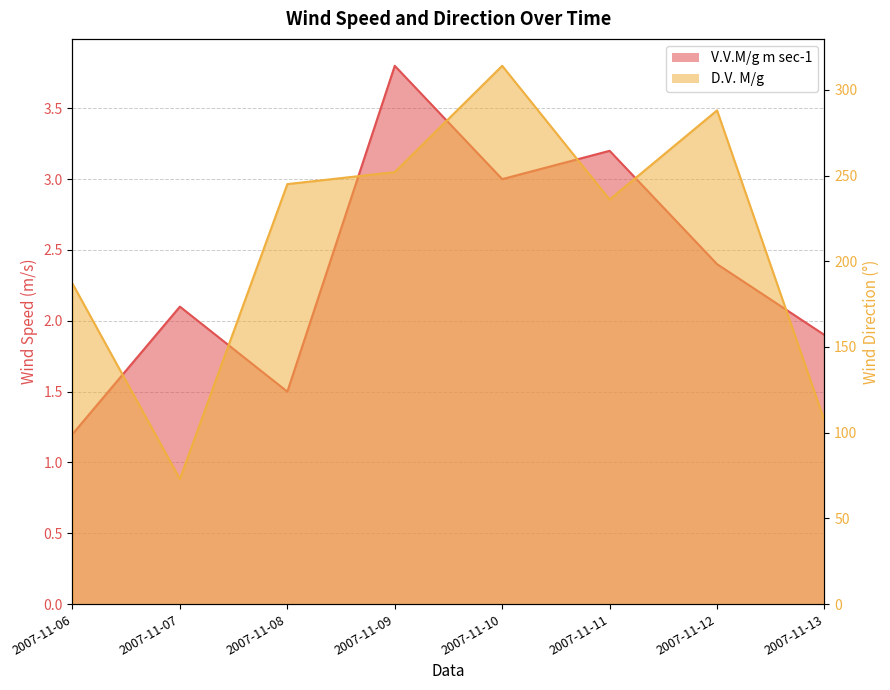

What is the value of the D.V. M/g point at the 5th from the left?

314.0